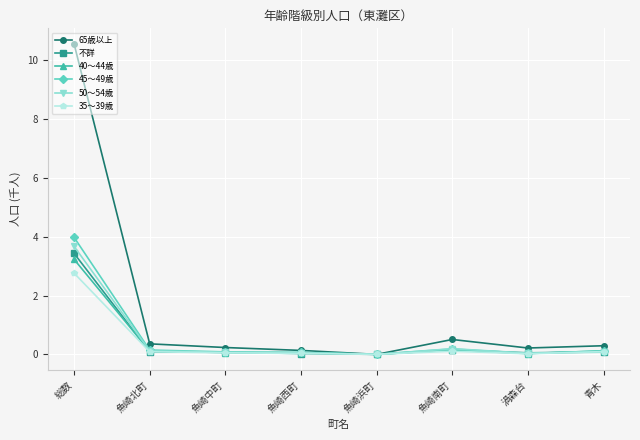

The value of 35～39歳 at 魚崎西町 is 0.0. True or false?

True